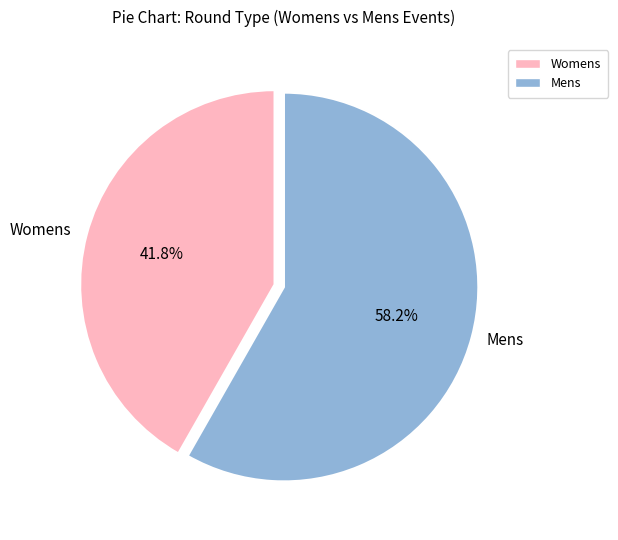

To the nearest percent, what percentage of the pie is Mens?

58%